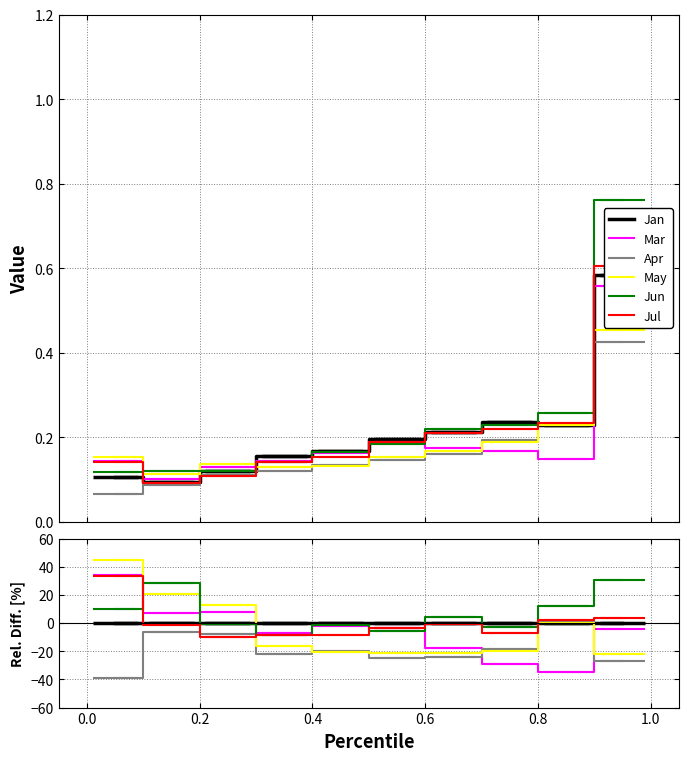

How many positive values does the Jul series have?

3